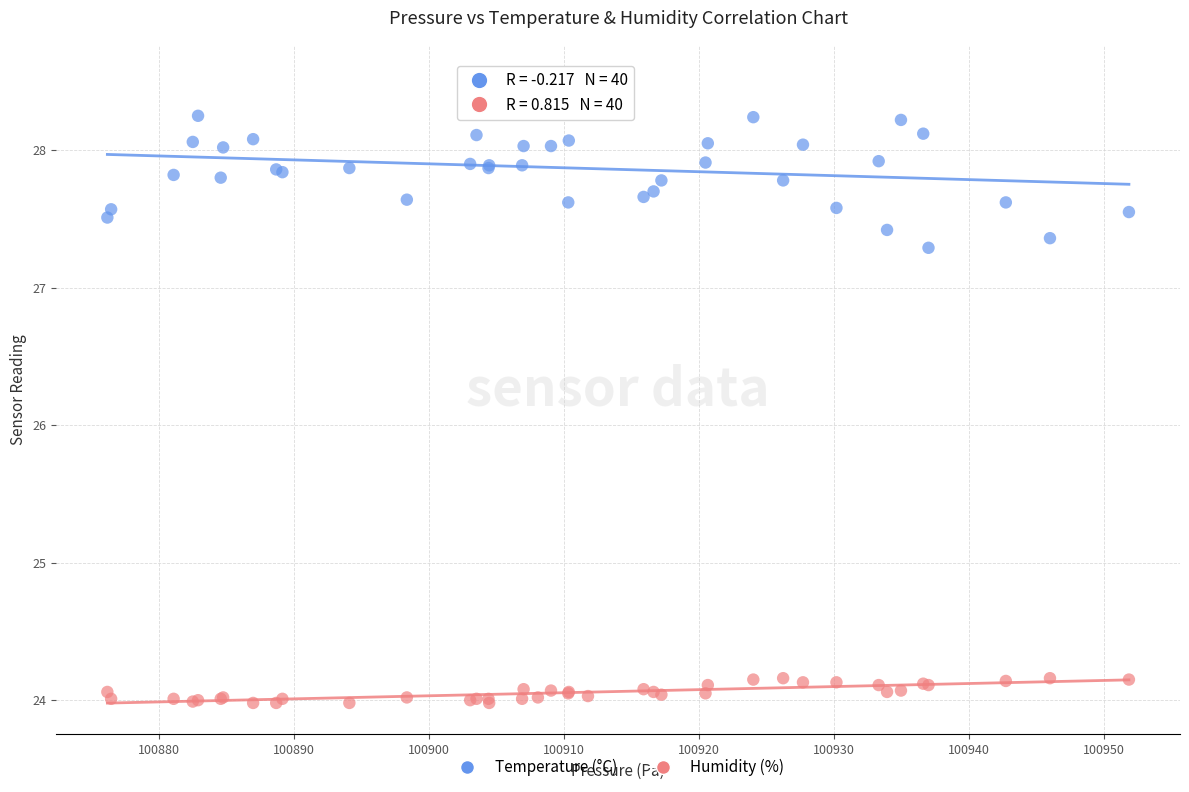

Across all series, what Y value is closest to 26?

27.3